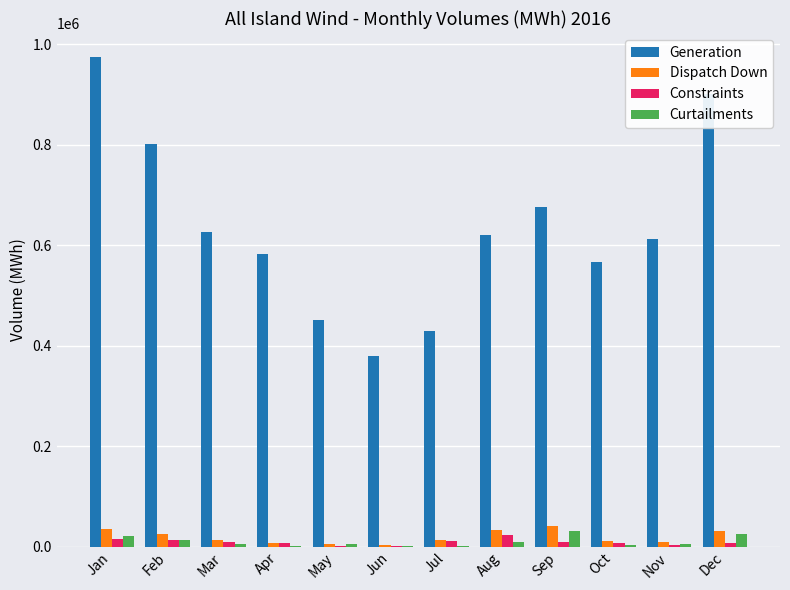

What are all the series names shown in the legend?

Generation, Dispatch Down, Constraints, Curtailments